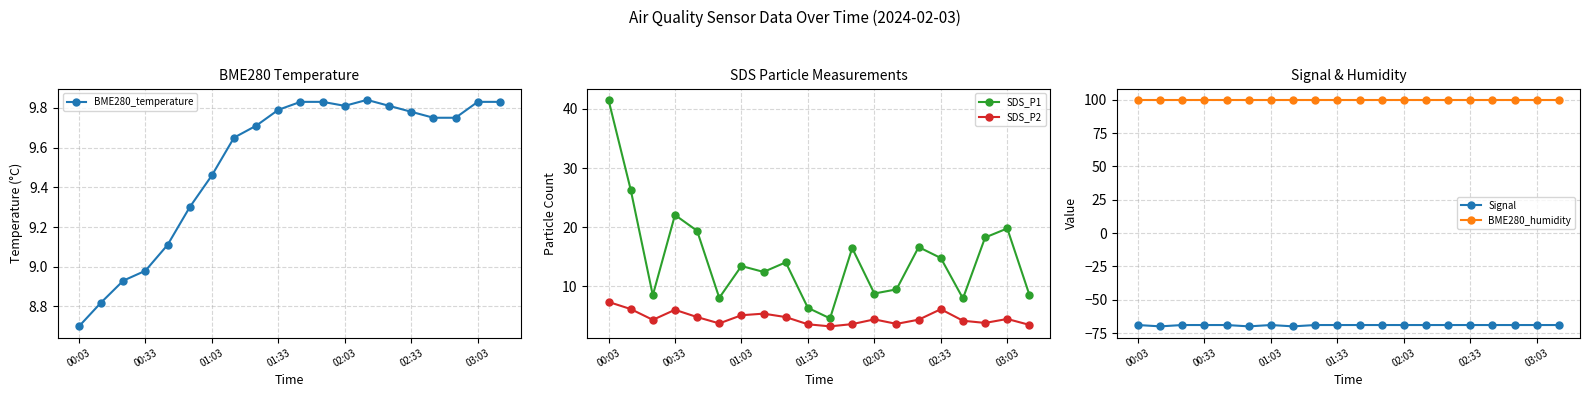

Does the chart display data point markers on the line(s)?

Yes